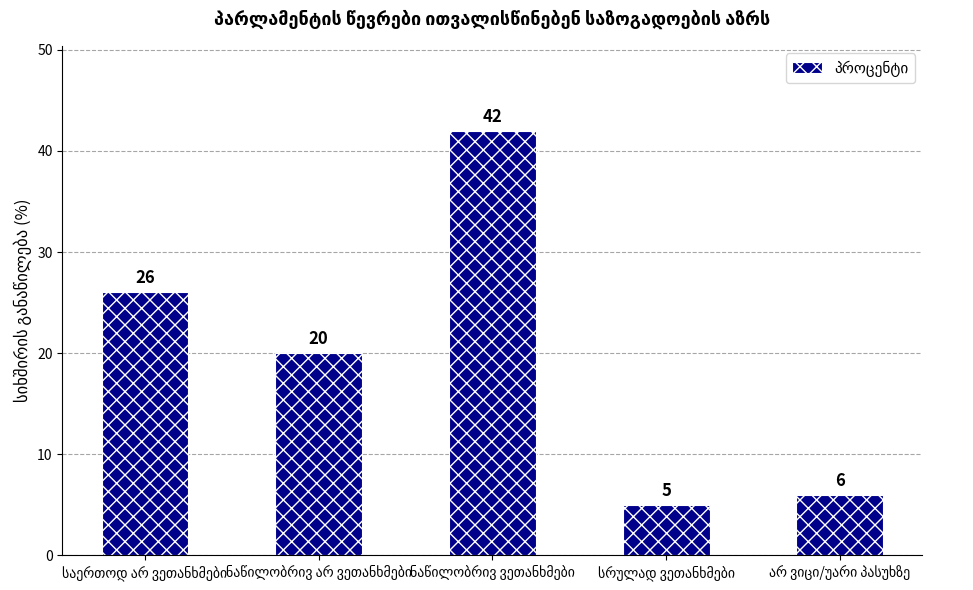

Does the chart contain stacked bars?

No